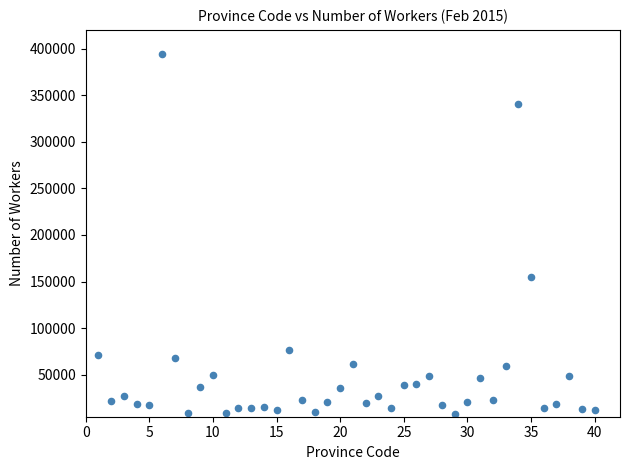

What is the range of X values (max minus min)?

39